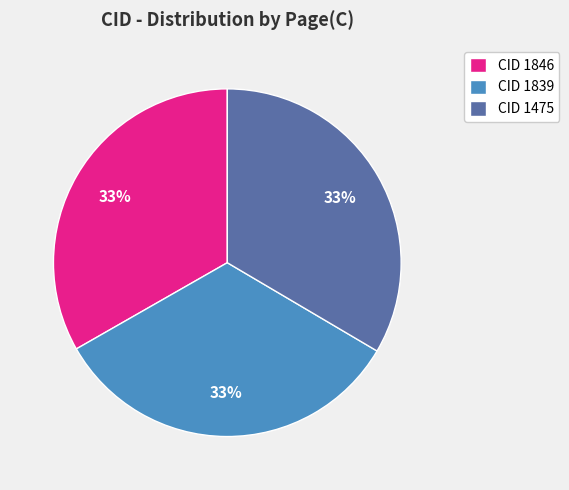

Is there a majority slice in this chart?

No